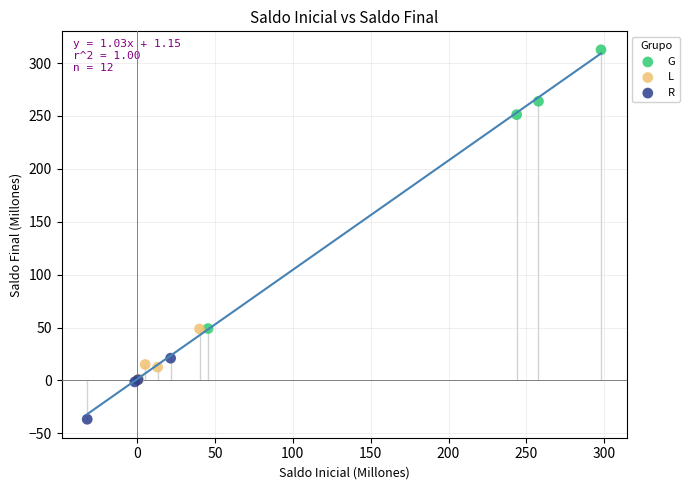

Which series reaches the minimum Y coordinate?

R